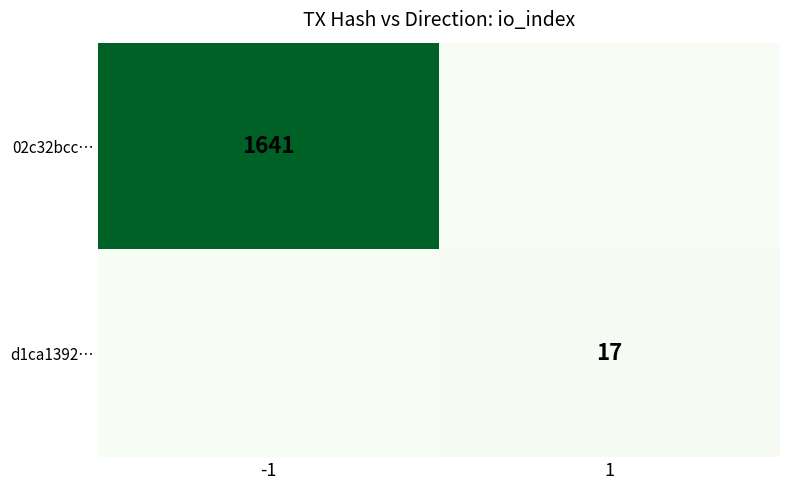

Is it true that 02c32bcc… equals 2462 at -1?

False